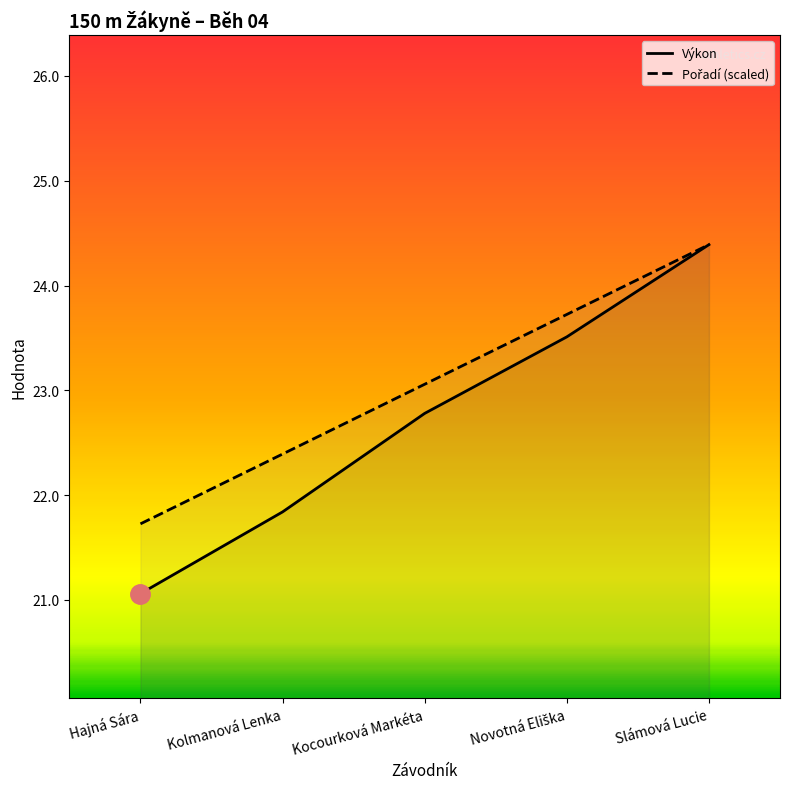

At which label does Pořadí reach its minimum?

Hajná Sára